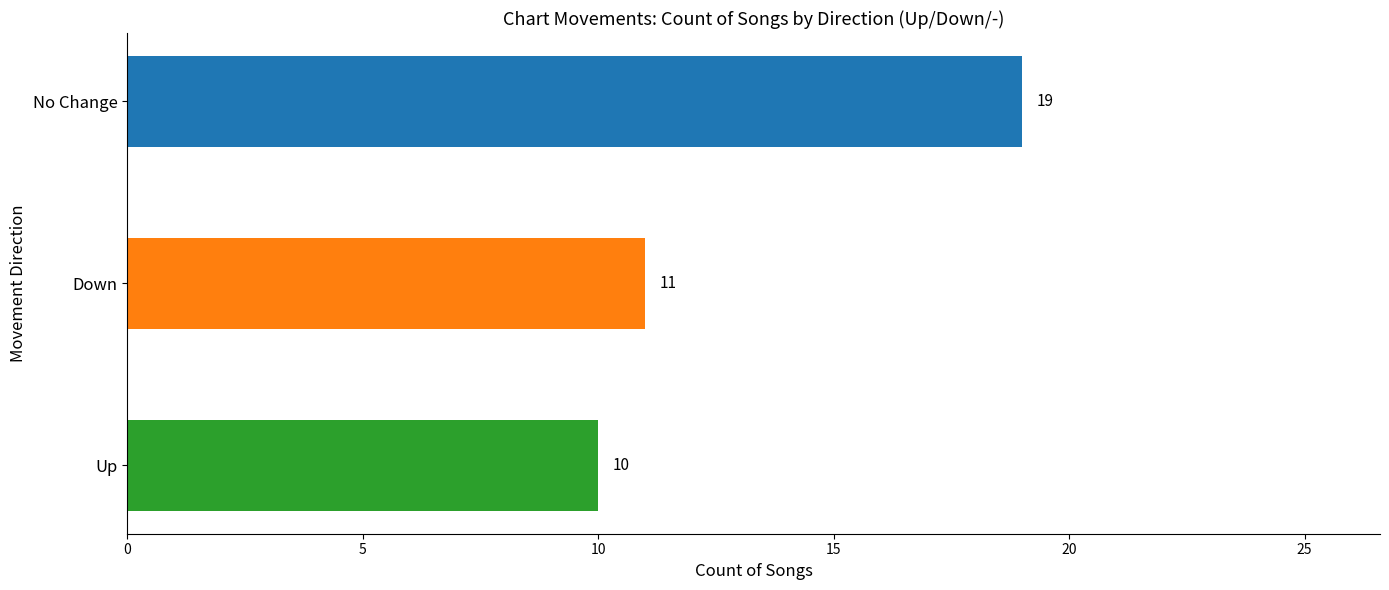

At which label is the value closest to 14?

Down